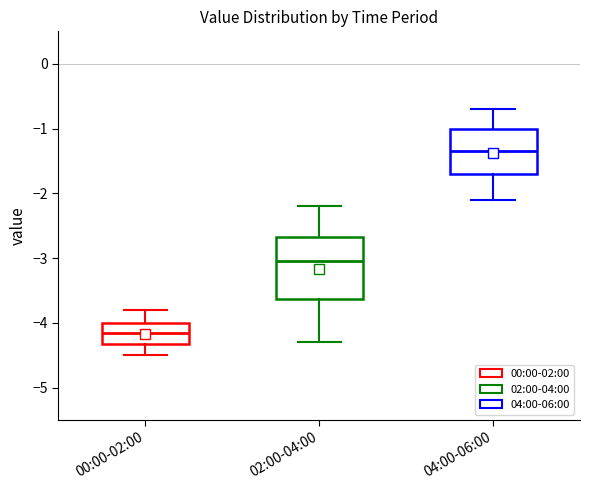

Which box's median line is the lowest?

00:00-02:00